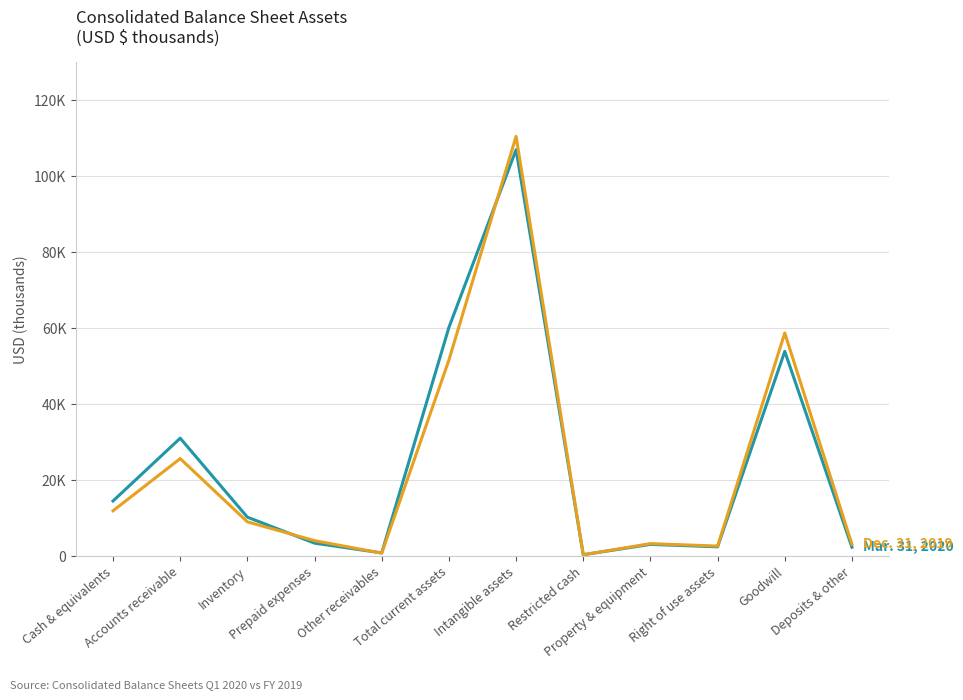

Does the chart display data point markers on the line(s)?

No